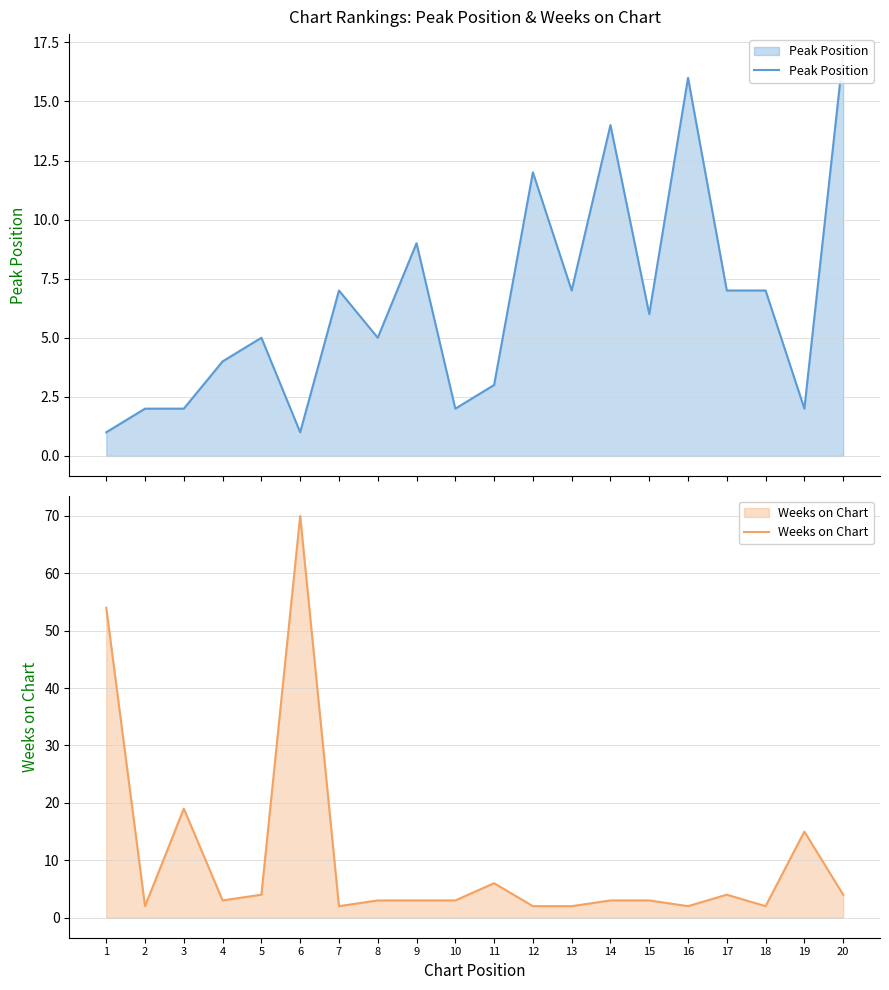

The value of Weeks on Chart at 8 is 2. True or false?

False